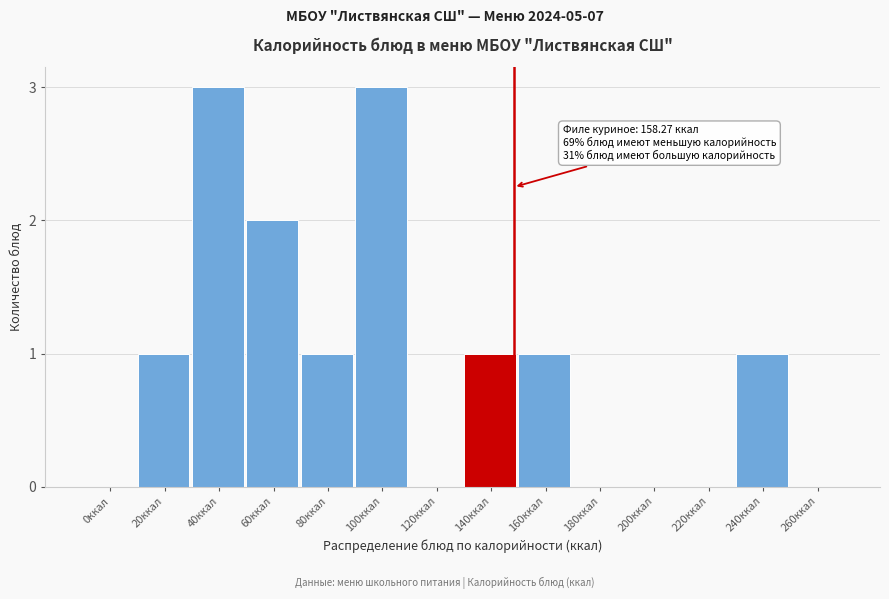

Reading left to right, what are all the values shown in this chart?

0ккал=0	20ккал=1	40ккал=3	60ккал=2	80ккал=1	100ккал=3	120ккал=0	140ккал=1	160ккал=1	180ккал=0	200ккал=0	220ккал=0	240ккал=1	260ккал=0